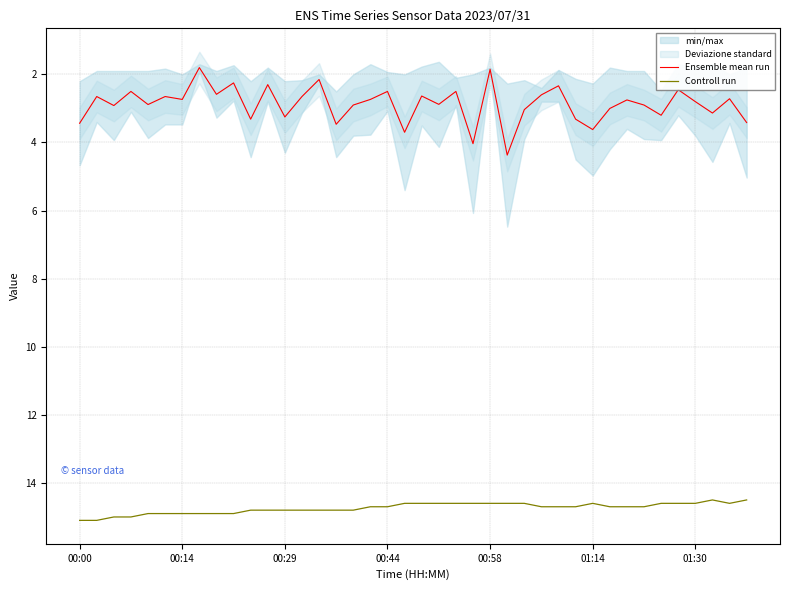

True or false: Controll run and Ensemble mean run cross at least once.

False